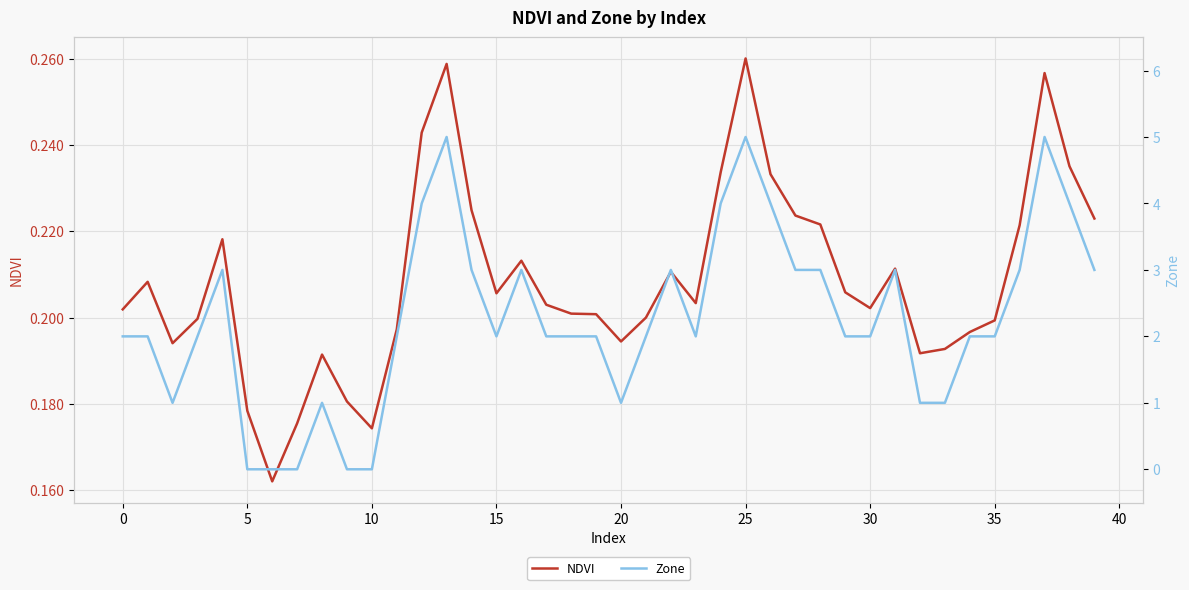

What are all the series names shown in the legend?

NDVI, Zone